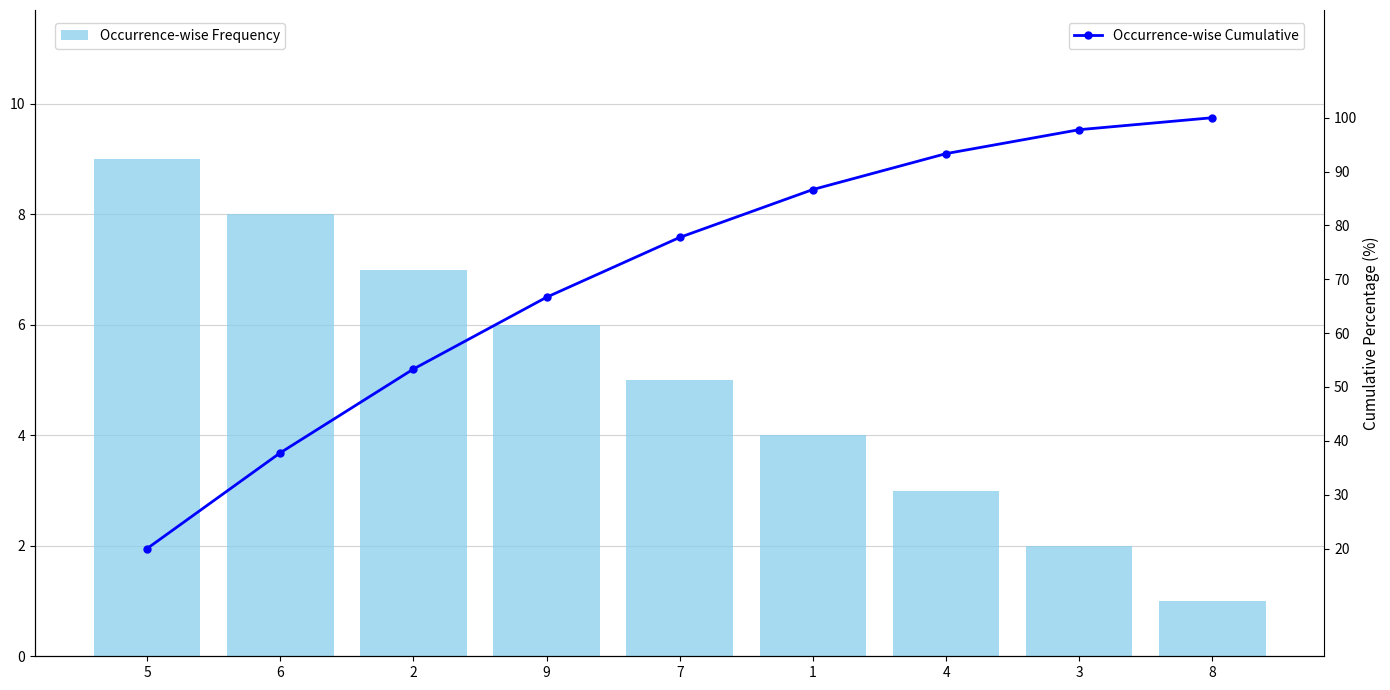

The value of Occurrence-wise Frequency at 1 is 5.5. True or false?

False